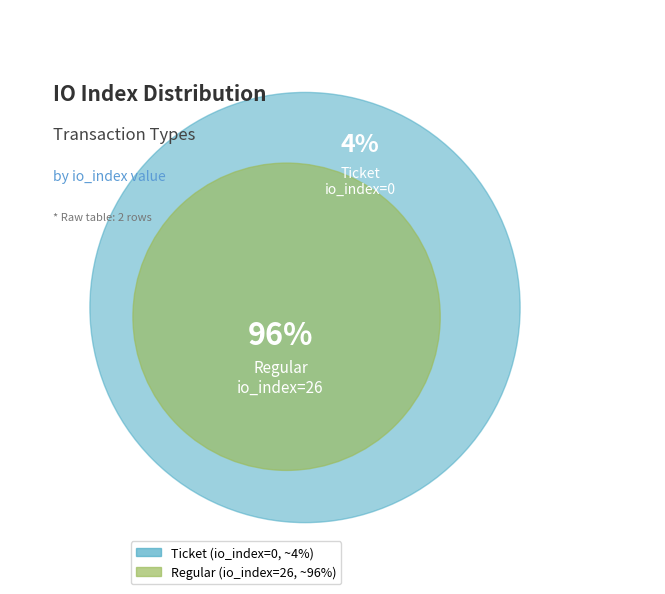

Which slice represents more than half of the pie?

Regular (io_index=26)